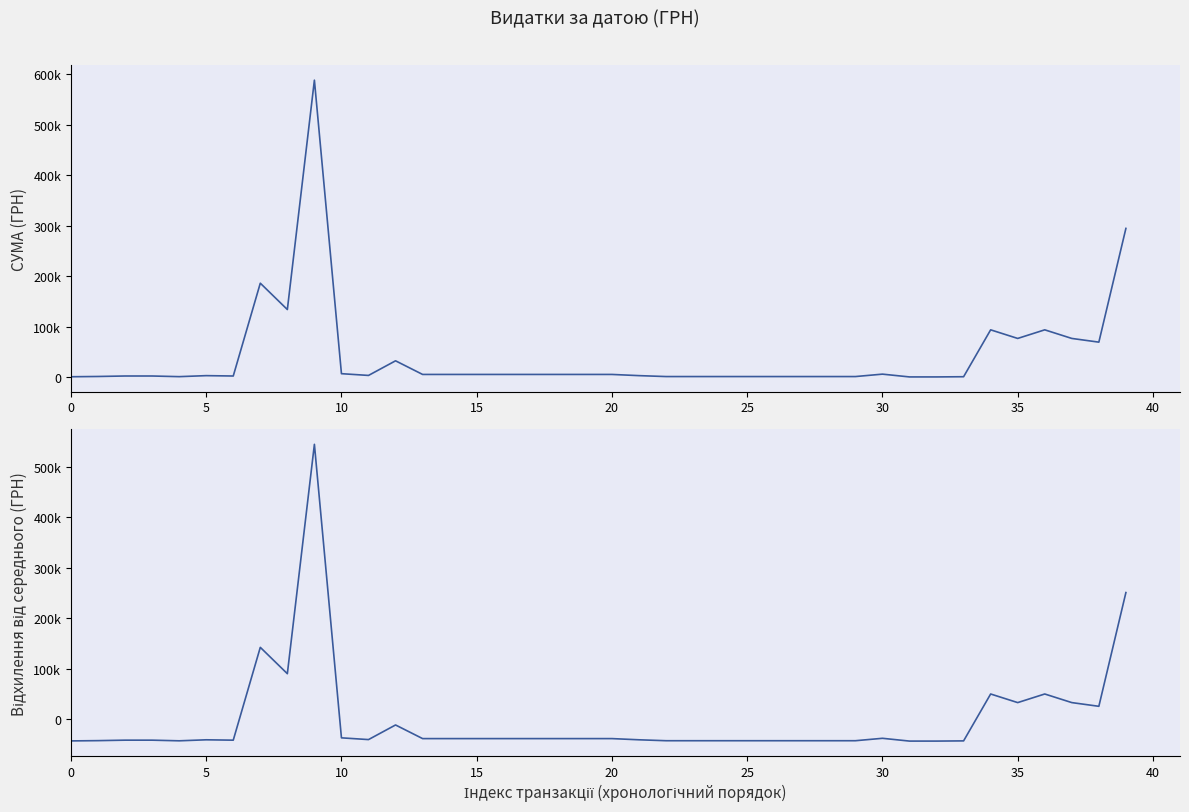

True or false: СУМА (ГРН) and Відхилення від середнього (ГРН) cross at least once.

False